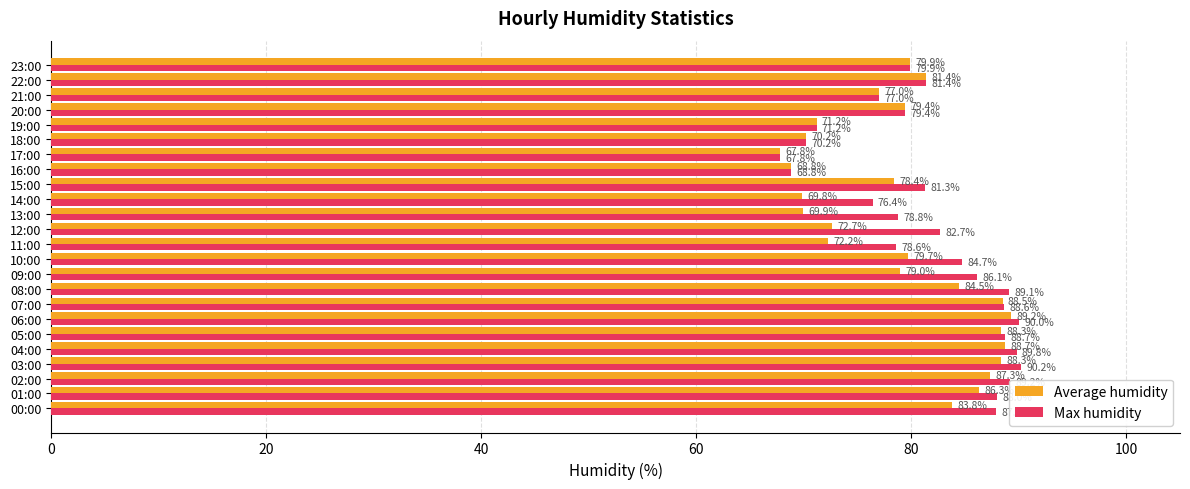

At which category is the sum across all series the highest?

06:00